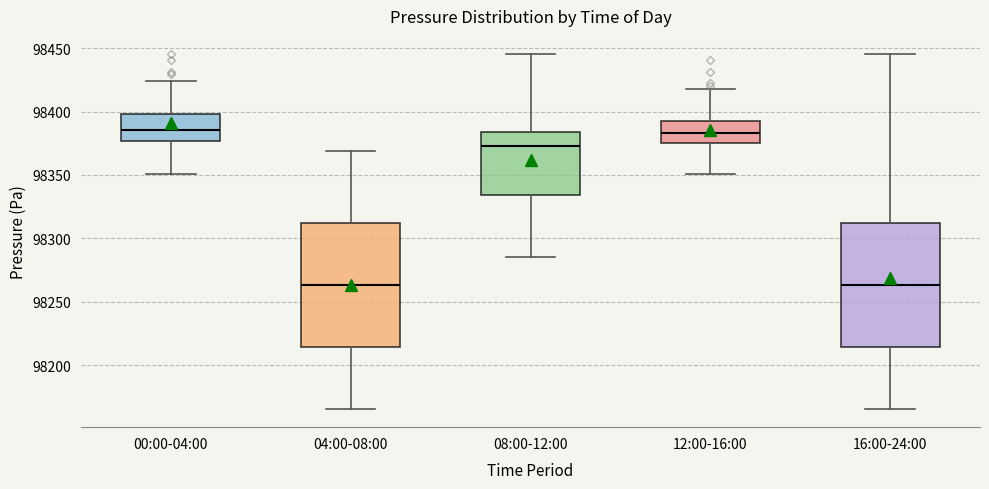

Reading left to right, read every box against the y-axis: the position of its median line, the range the box covers, and the ends of its whiskers. The values are not printed on the chart, so give them approximately, as read against the axis.

00:00-04:00: median 98385, box 98375 to 98400, whiskers 98350 to 98425
04:00-08:00: median 98265, box 98215 to 98310, whiskers 98165 to 98370
08:00-12:00: median 98375, box 98335 to 98385, whiskers 98285 to 98445
12:00-16:00: median 98385, box 98375 to 98390, whiskers 98350 to 98420
16:00-24:00: median 98265, box 98215 to 98310, whiskers 98165 to 98445